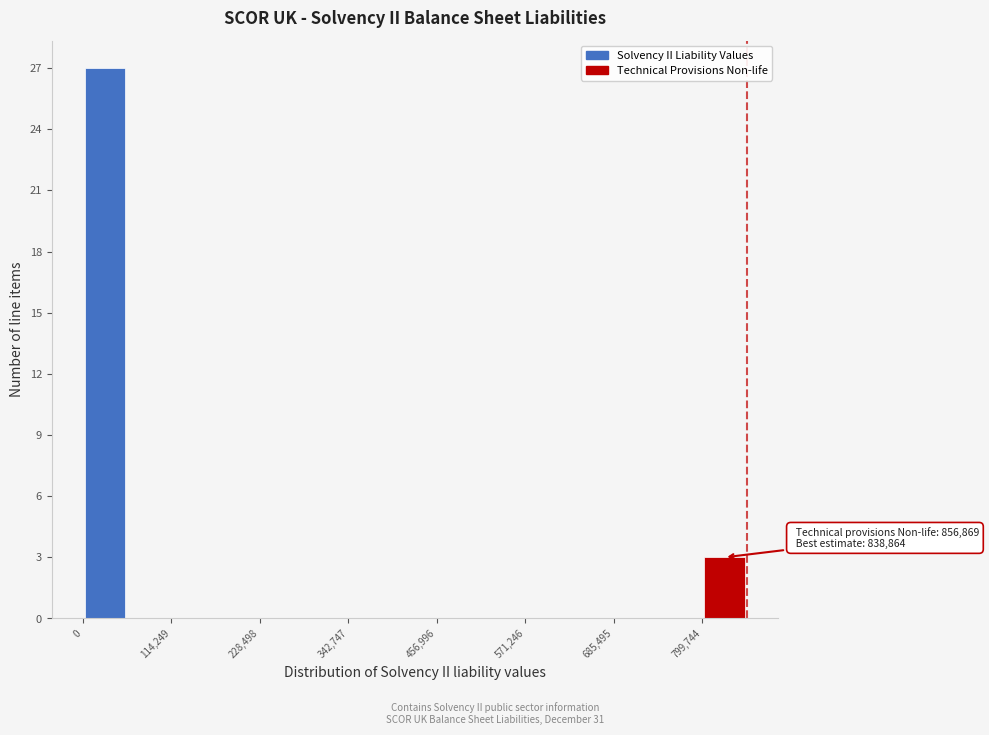

Read against the x-axis, roughly where is the centre of the tallest bar?

20000